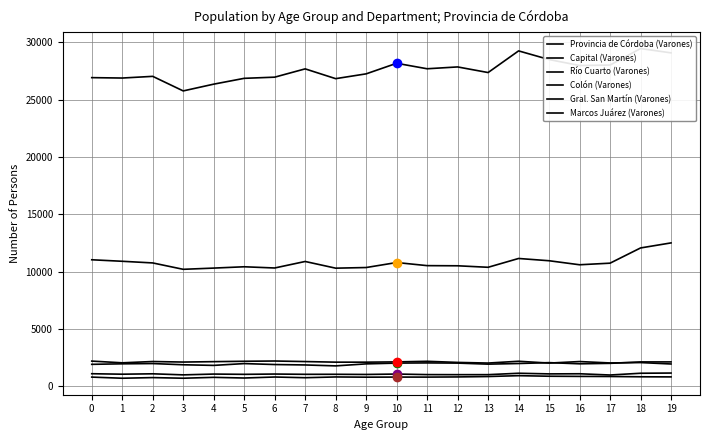

At which category is the sum across all series the highest?

18